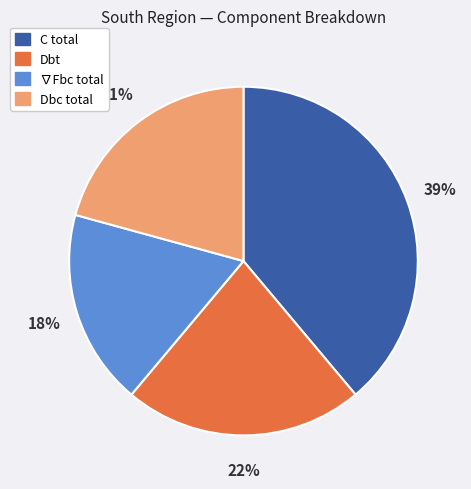

Which has a higher value, Dbt or Dbc total?

Dbt